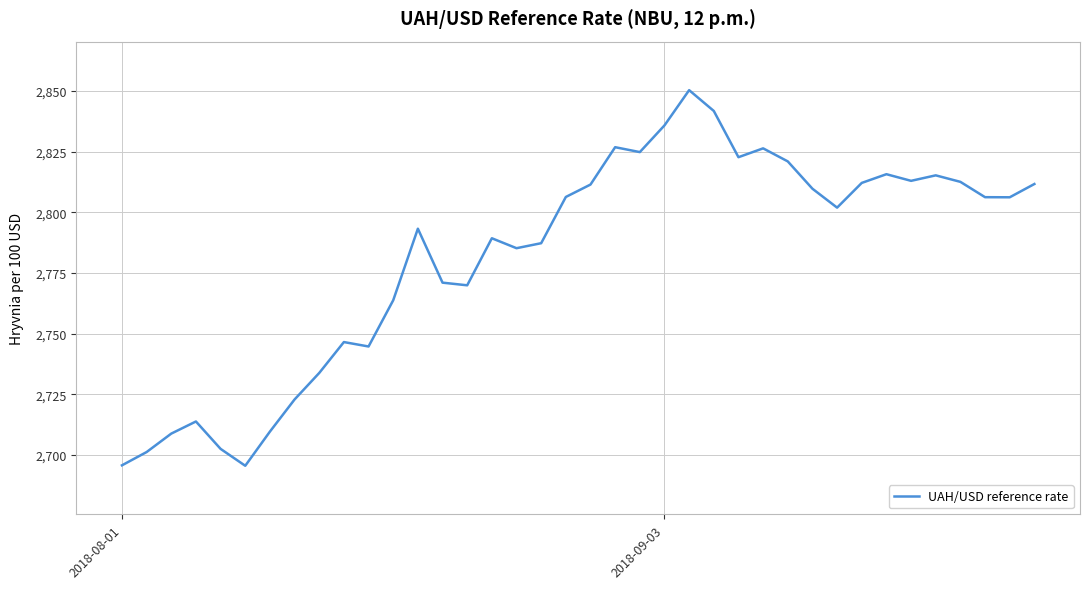

What is the maximum value shown in the chart?

2850.4